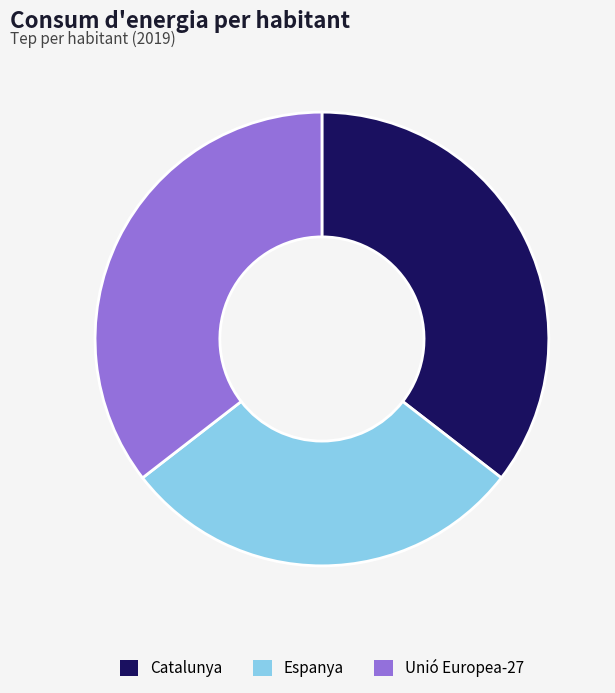

Is there any slice that represents more than half of the pie?

No